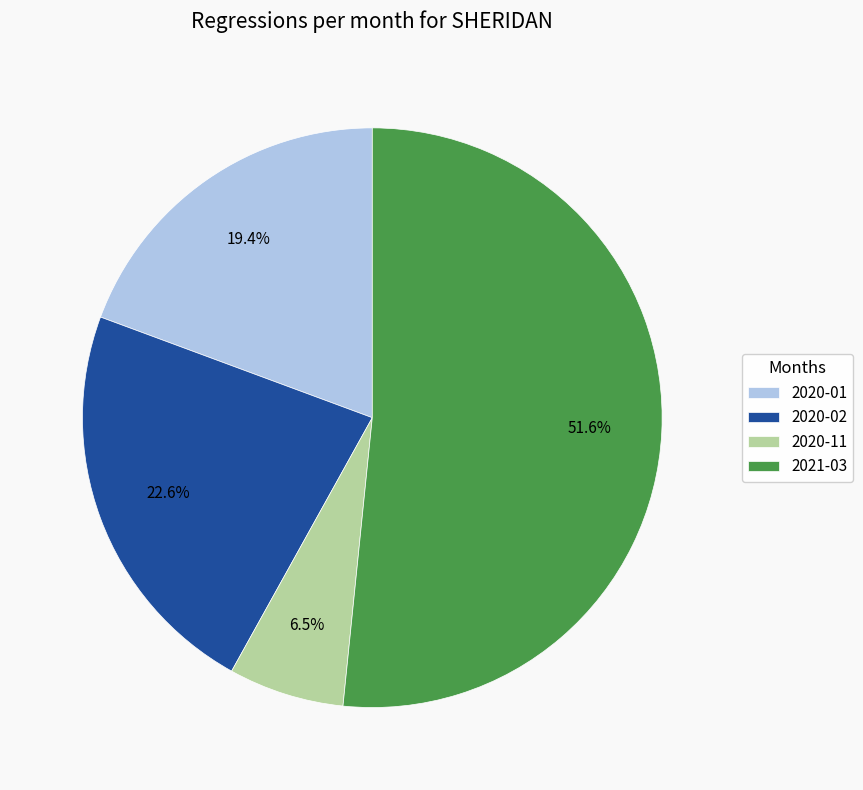

How many slices are in this pie chart?

4